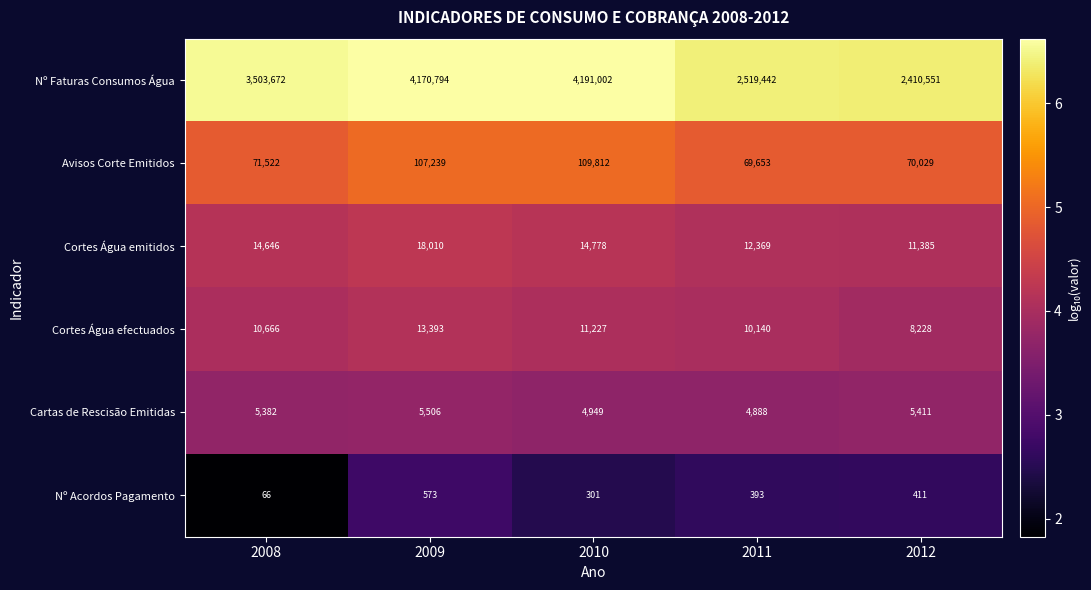

What is the difference between the maximum and minimum values in the Cortes Água efectuados series?

5165